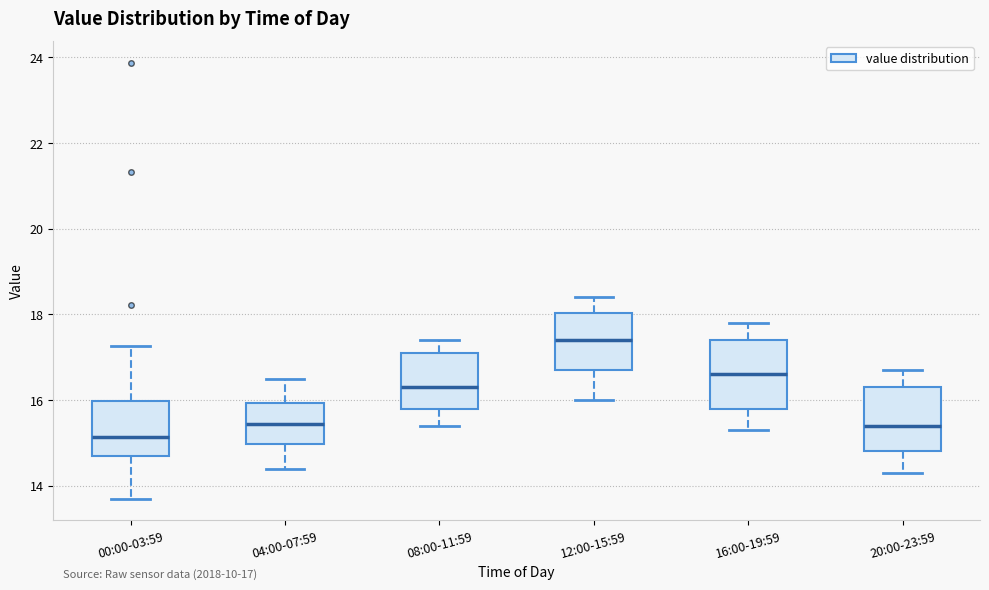

Which box's median line is the highest?

12:00-15:59